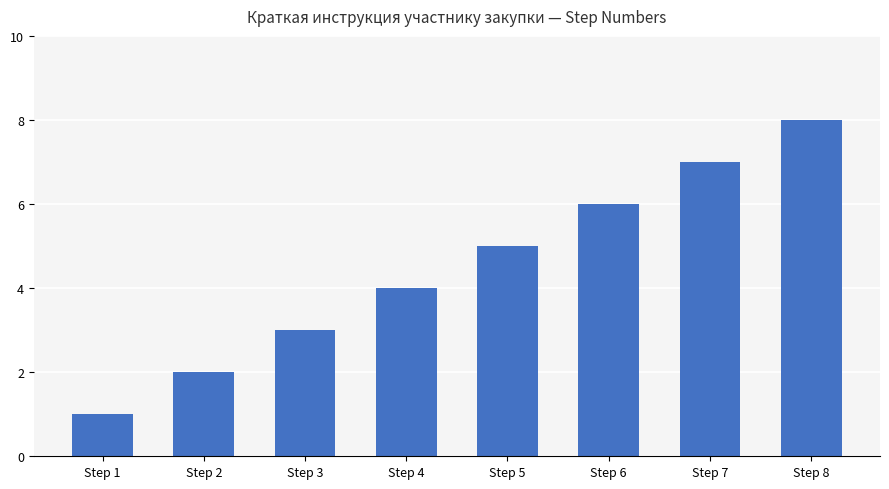

Reading left to right, what are all the values shown in this chart?

Step 1=1	Step 2=2	Step 3=3	Step 4=4	Step 5=5	Step 6=6	Step 7=7	Step 8=8